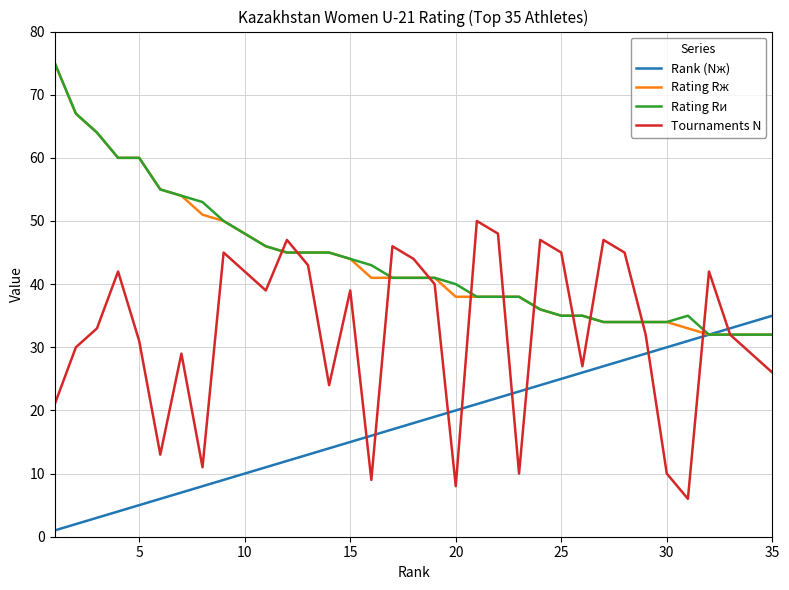

What is the greatest value displayed?

75